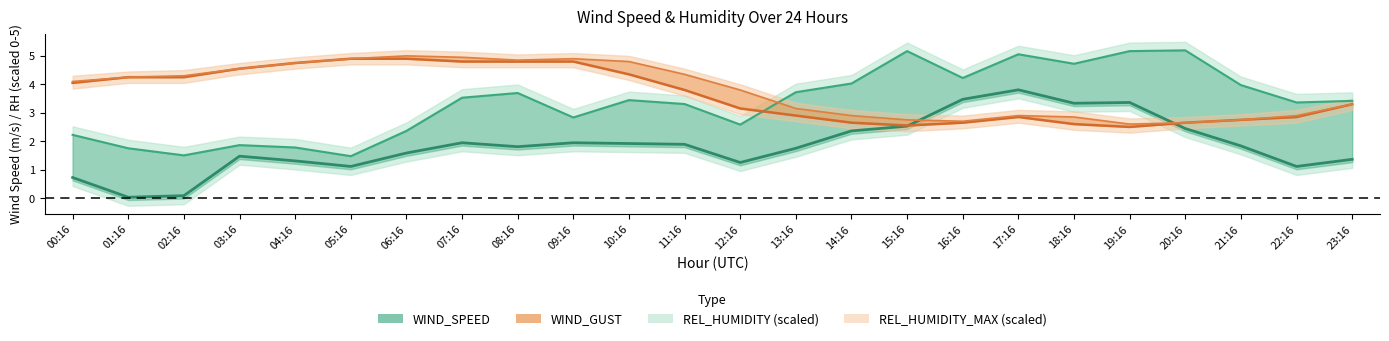

Reading right to left, what are all the values shown in this chart?

WIND_SPEED: 1.4	1.1	1.8	2.4	3.4	3.3	3.8	3.5	2.5	2.4	1.8	1.2	1.9	1.9	1.9	1.8	1.9	1.6	1.1	1.3	1.5	0.1	0.0	0.7
WIND_SPEED_GUST: 3.4	3.4	4.0	5.2	5.2	4.7	5.1	4.2	5.2	4.0	3.7	2.6	3.3	3.4	2.8	3.7	3.5	2.4	1.5	1.8	1.9	1.5	1.8	2.2
REL_HUMIDITY (scaled): 3.3	2.8	2.8	2.7	2.5	2.6	2.8	2.7	2.5	2.7	2.9	3.1	3.8	4.3	4.8	4.8	4.8	4.9	4.9	4.8	4.5	4.2	4.2	4.1
REL_HUMIDITY_MAX (scaled): 3.3	2.9	2.8	2.7	2.6	2.8	2.9	2.7	2.8	2.9	3.1	3.8	4.3	4.8	4.9	4.8	5.0	5.0	4.9	4.8	4.5	4.3	4.2	4.1